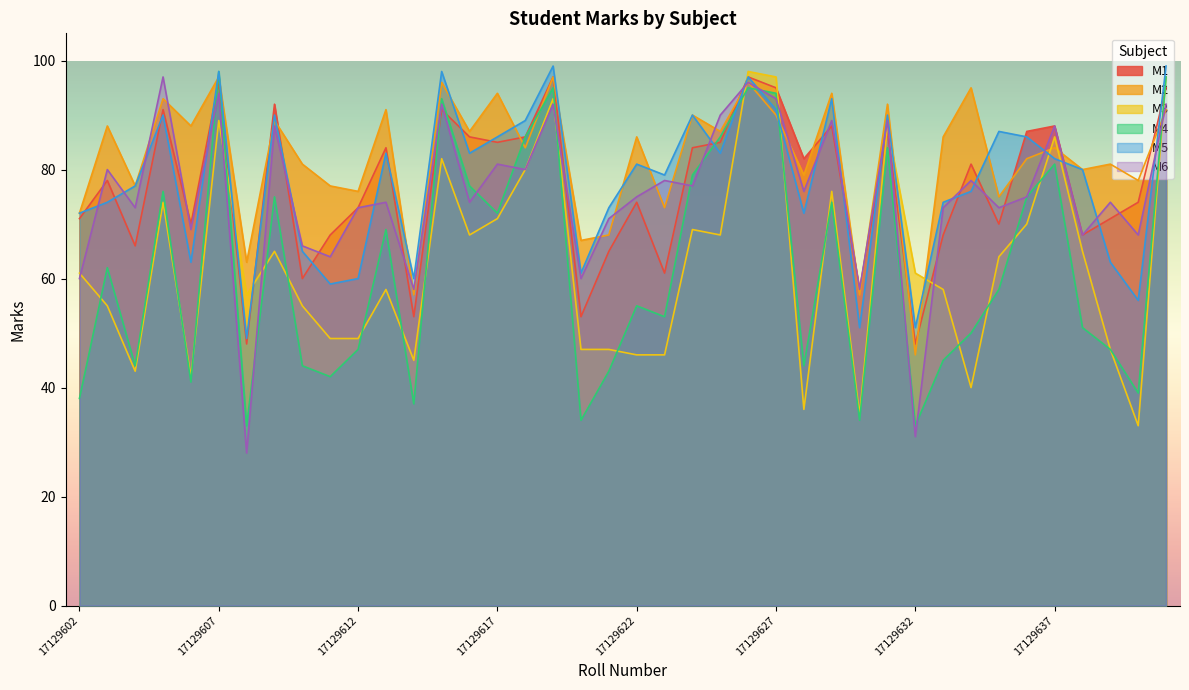

What are all the series names shown in the legend?

M1, M2, M3, M4, M5, M6